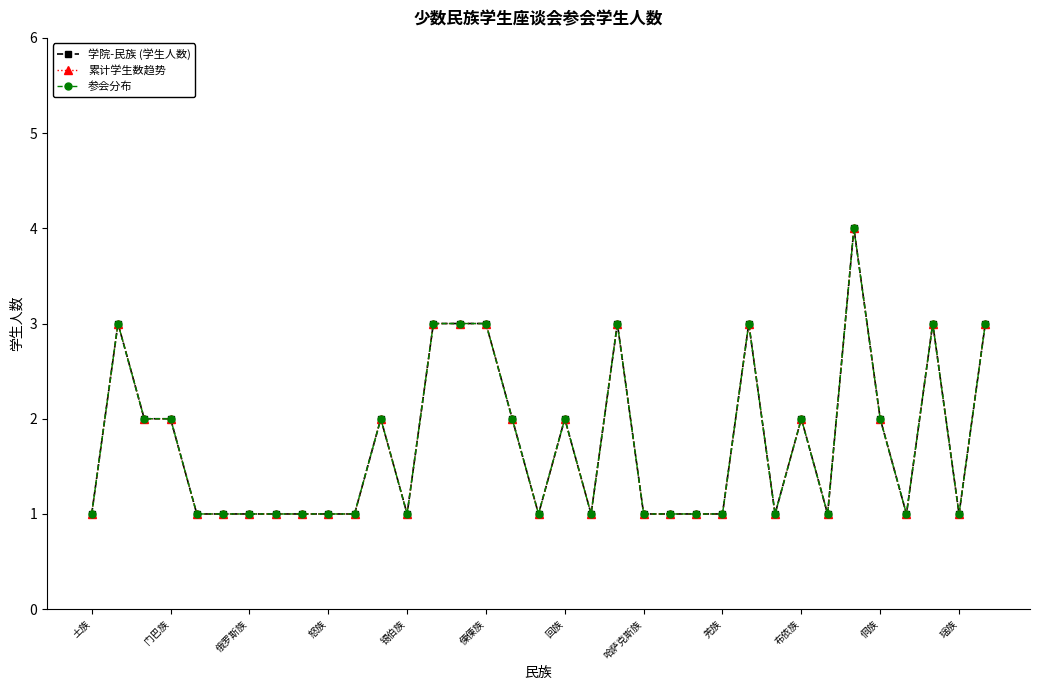

True or false: 参会分布 has more than 1 interior local peaks.

True